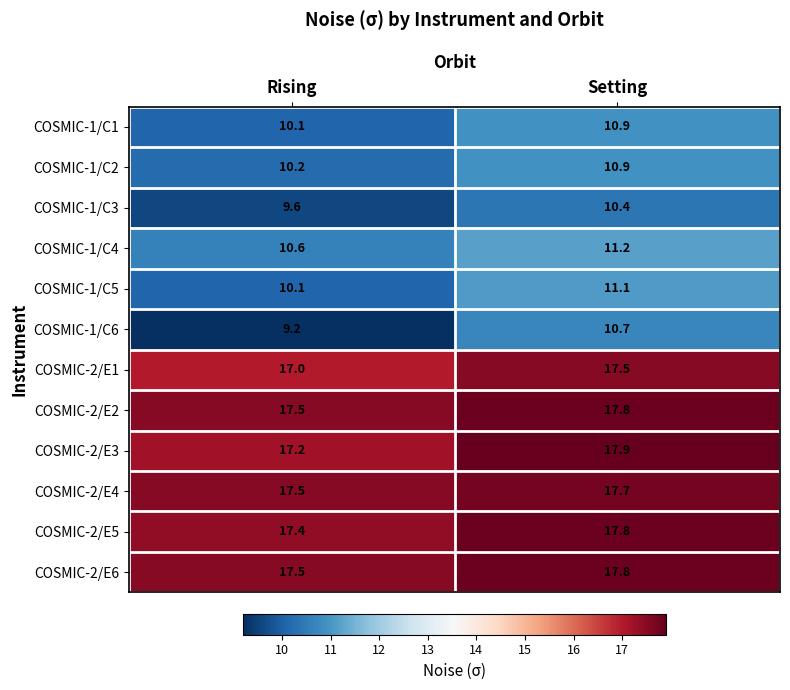

What is the sum of all COSMIC-2/E4 values?

35.2